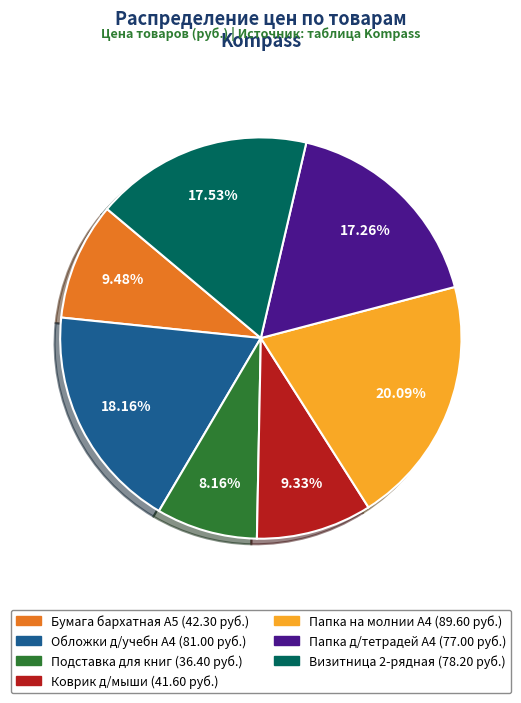

Is there a majority slice in this chart?

No